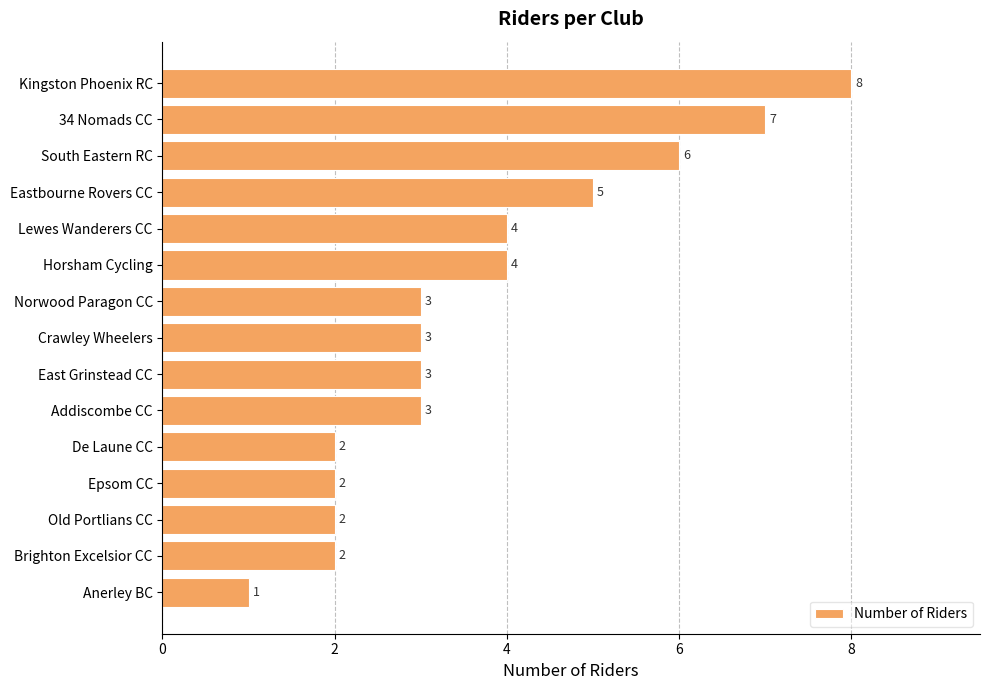

What is the maximum value shown in the chart?

8